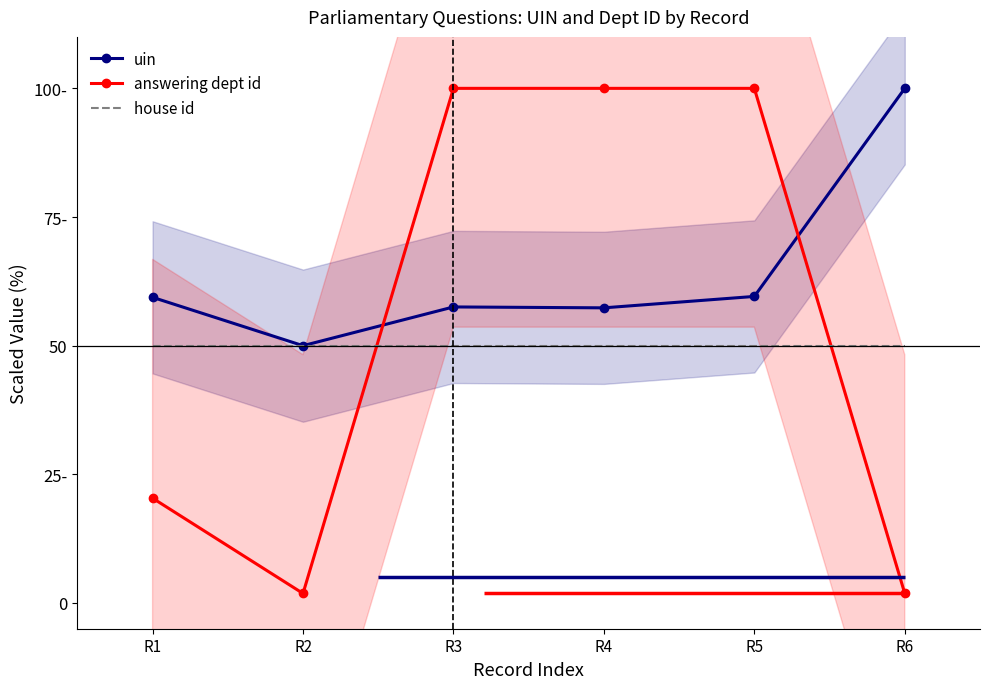

What is the sum of the answering dept id values at R1 and R5?

120.4